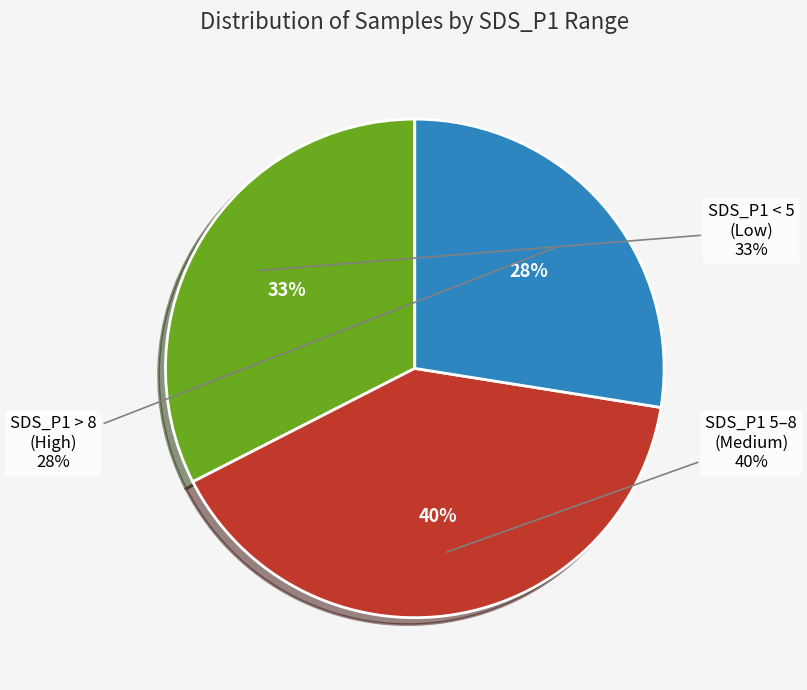

Does 28 account for over 50% of the chart?

No